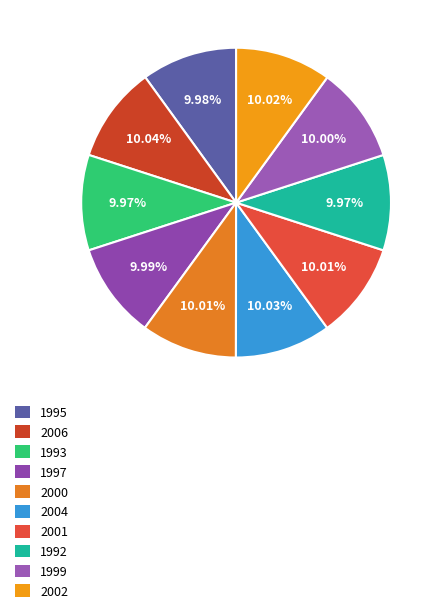

Combined, do 2004 and 1997 account for over 50%?

No